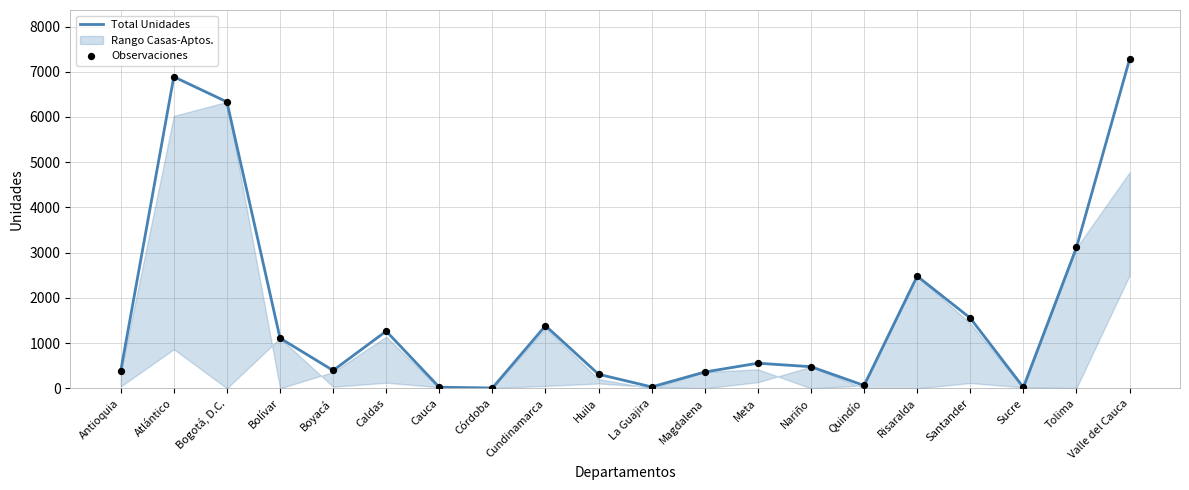

What is the total value across all series at Sucre?

44